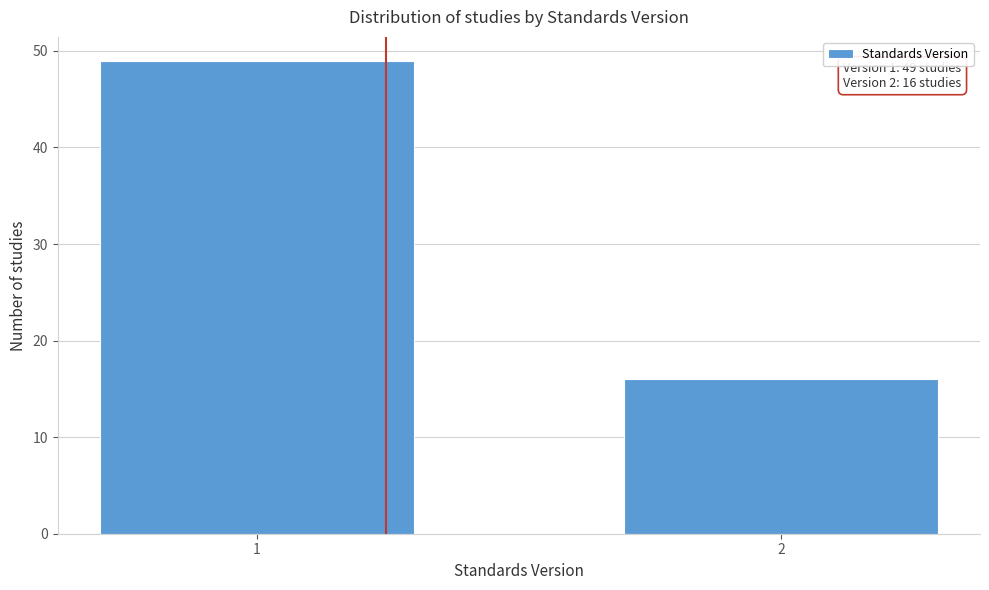

Reading left to right, list all the values displayed in this chart.

1=49	2=16